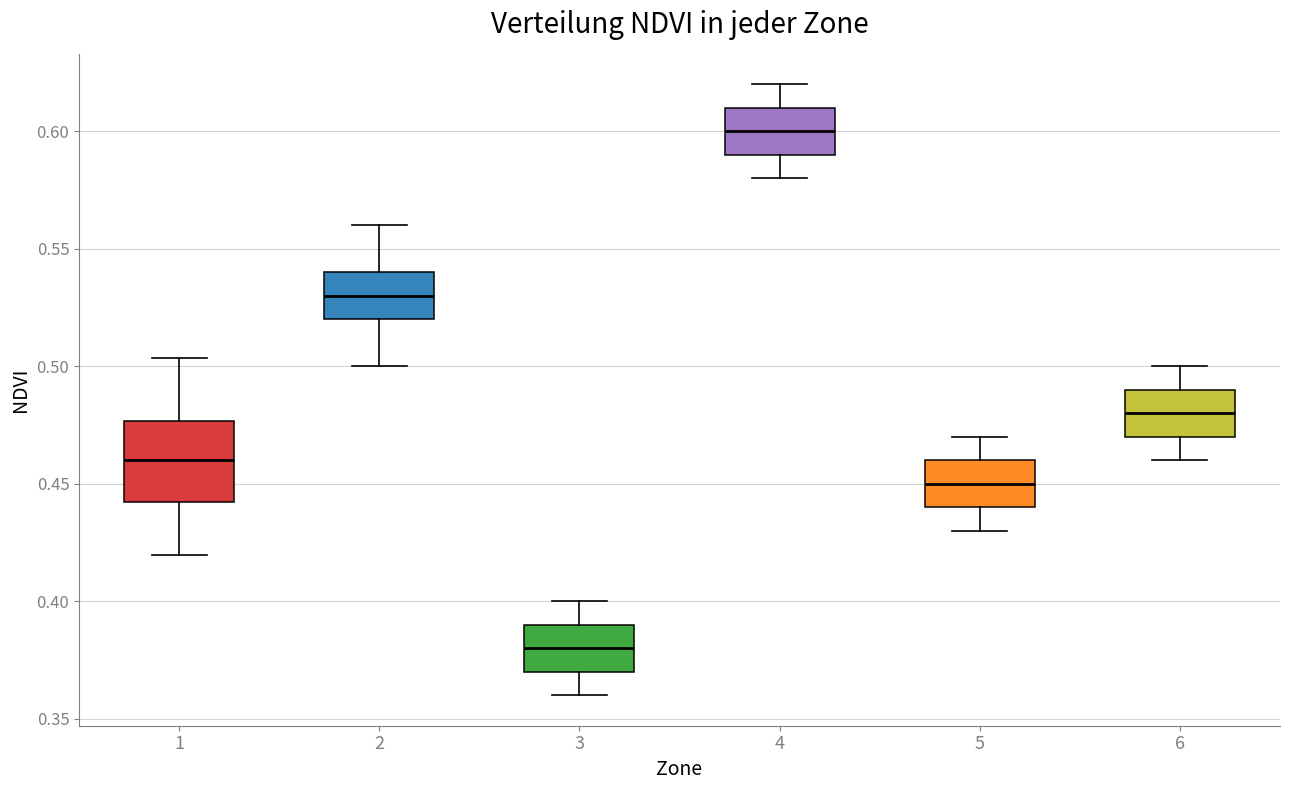

Where does the upper whisker of the box at x = 5 end on the y-axis? The values are not printed on the chart, so give them approximately, as read against the axis.

0.470